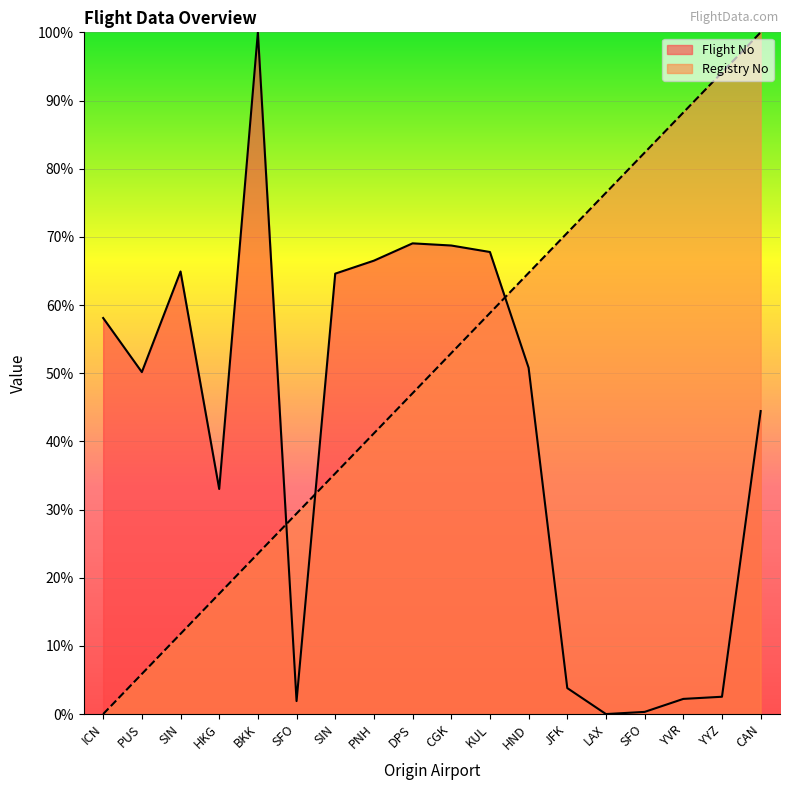

Reading left to right, list all the values displayed in this chart.

Flight No: 58.1	50.2	64.9	33.0	100.0	1.9	64.6	66.5	69.0	68.7	67.8	50.8	3.8	0.0	0.3	2.2	2.5	44.4
Registry No: 0.0	5.9	11.8	17.6	23.5	29.4	35.3	41.2	47.1	52.9	58.8	64.7	70.6	76.5	82.4	88.2	94.1	100.0